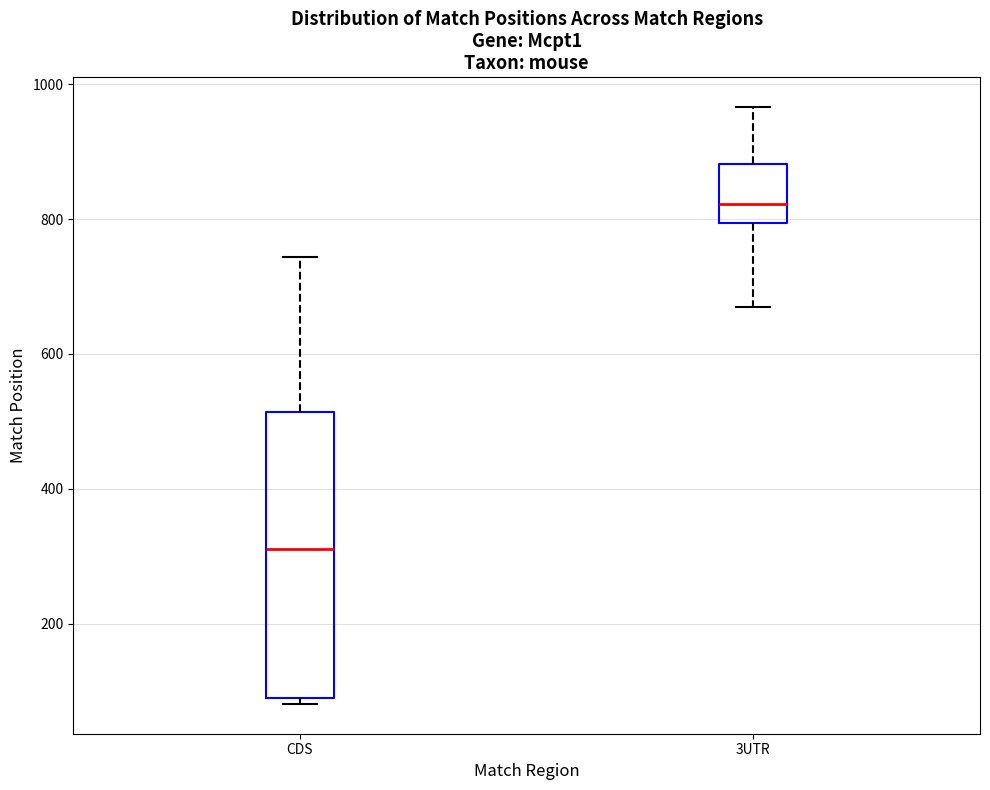

Reading left to right, transcribe this box plot: for each box, give where its median line is, the range the box spans, and where its two whiskers end, as read against the y-axis. The values are not printed on the chart, so give them approximately, as read against the axis.

CDS: median 320, box 100 to 520, whiskers 80 to 740
3UTR: median 820, box 800 to 880, whiskers 660 to 960